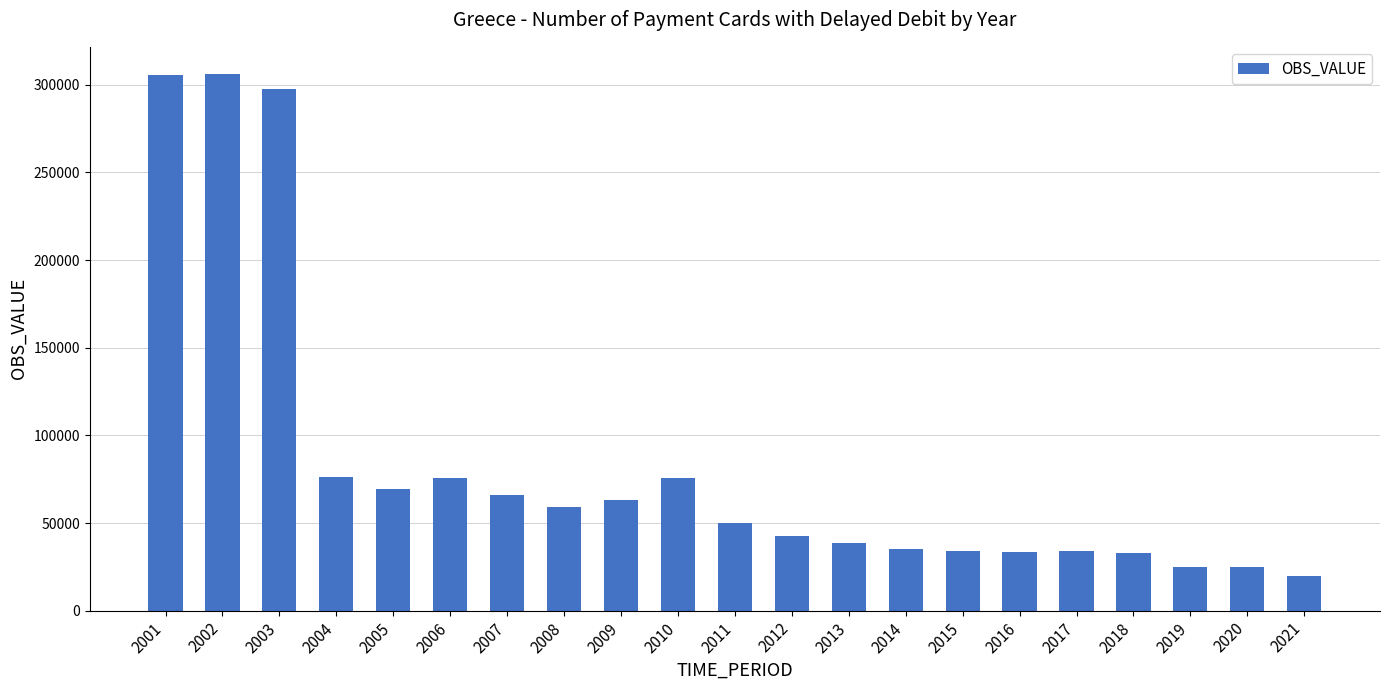

What is the sum of all values?

1765432